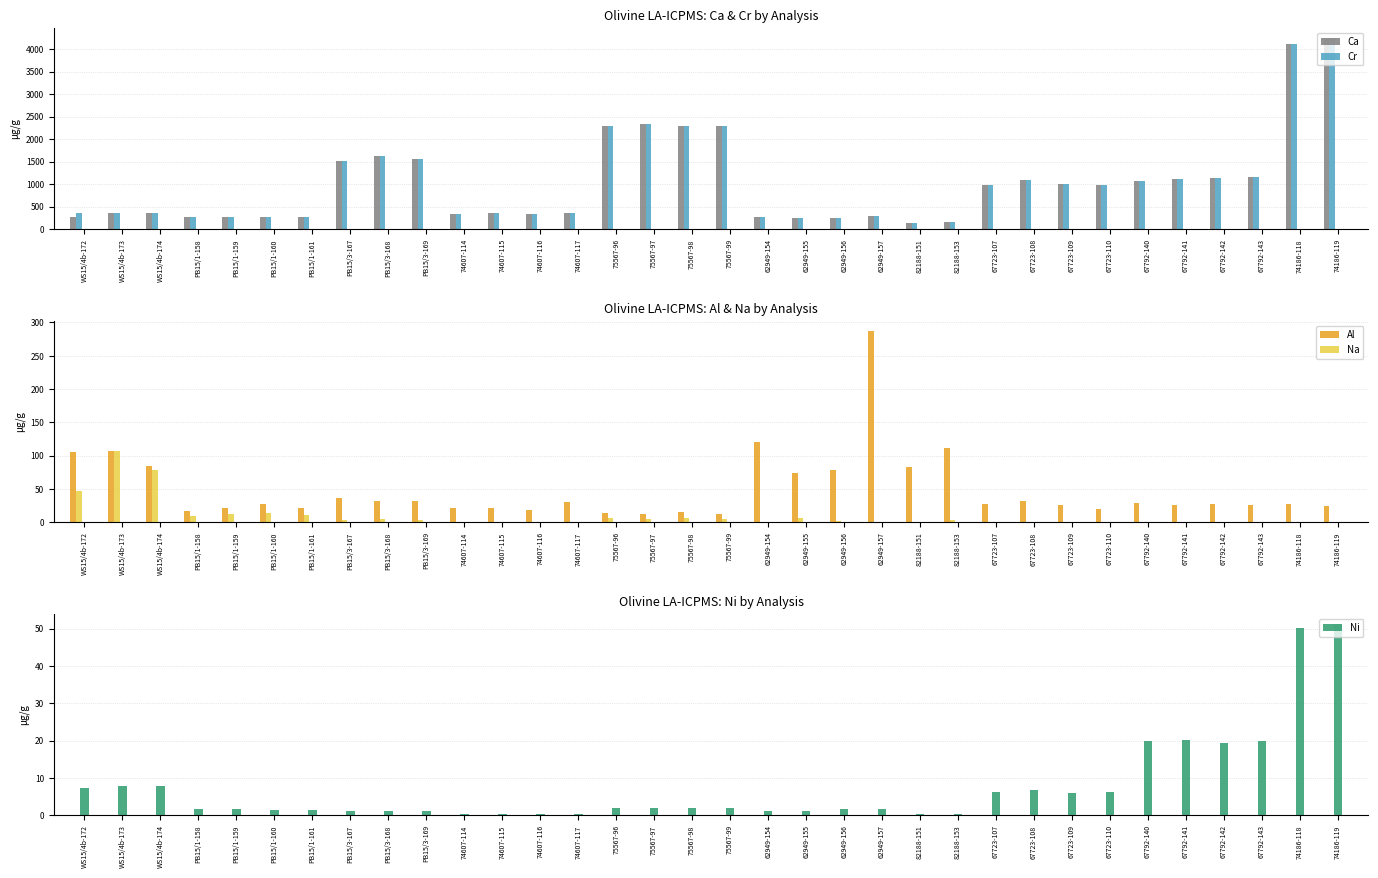

What is the approximate value of Cr at WS15/4b-173?

362.4